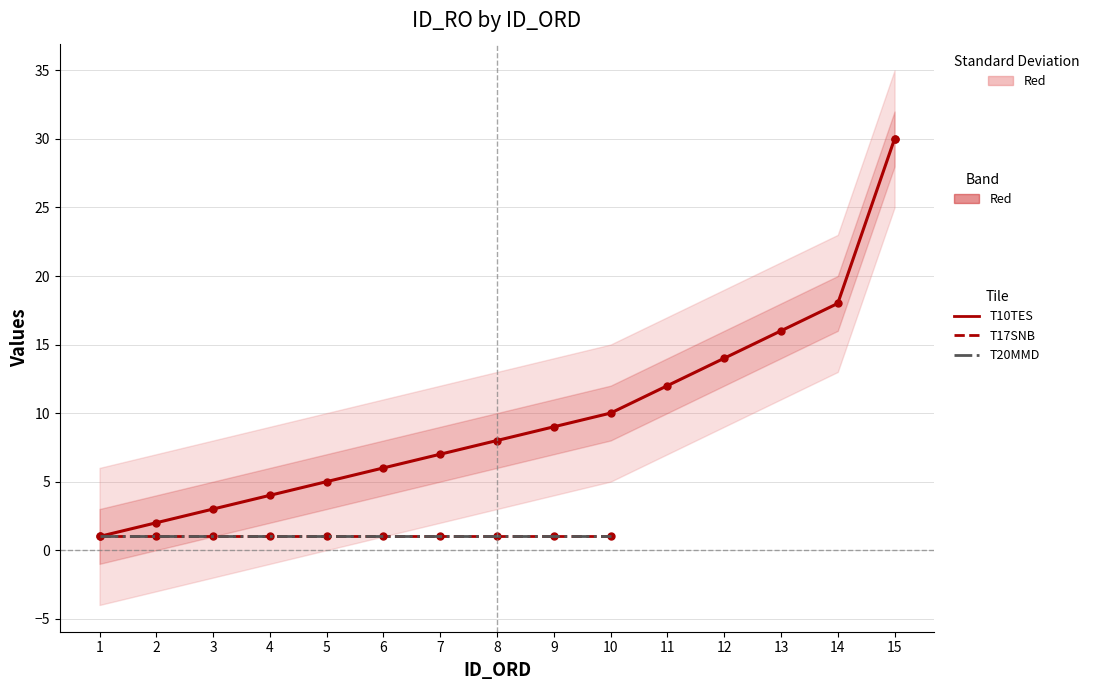

What is the smallest value displayed?

1.0